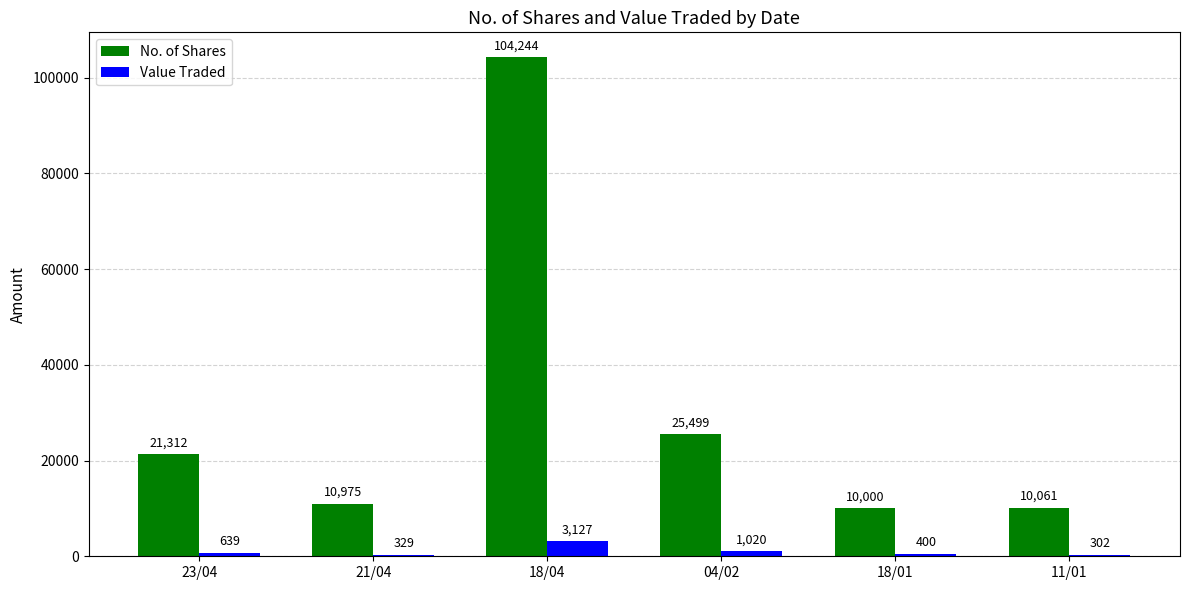

Which series changed the most between 21/04 and 18/01?

No. of Shares